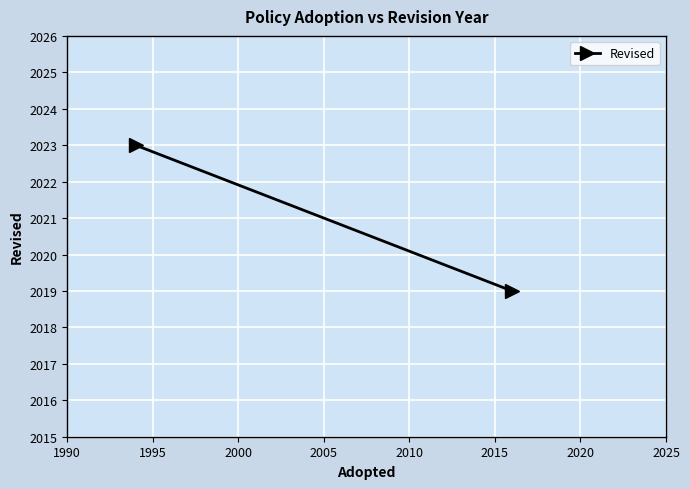

Between 1990 and 1995, which is larger?

1990